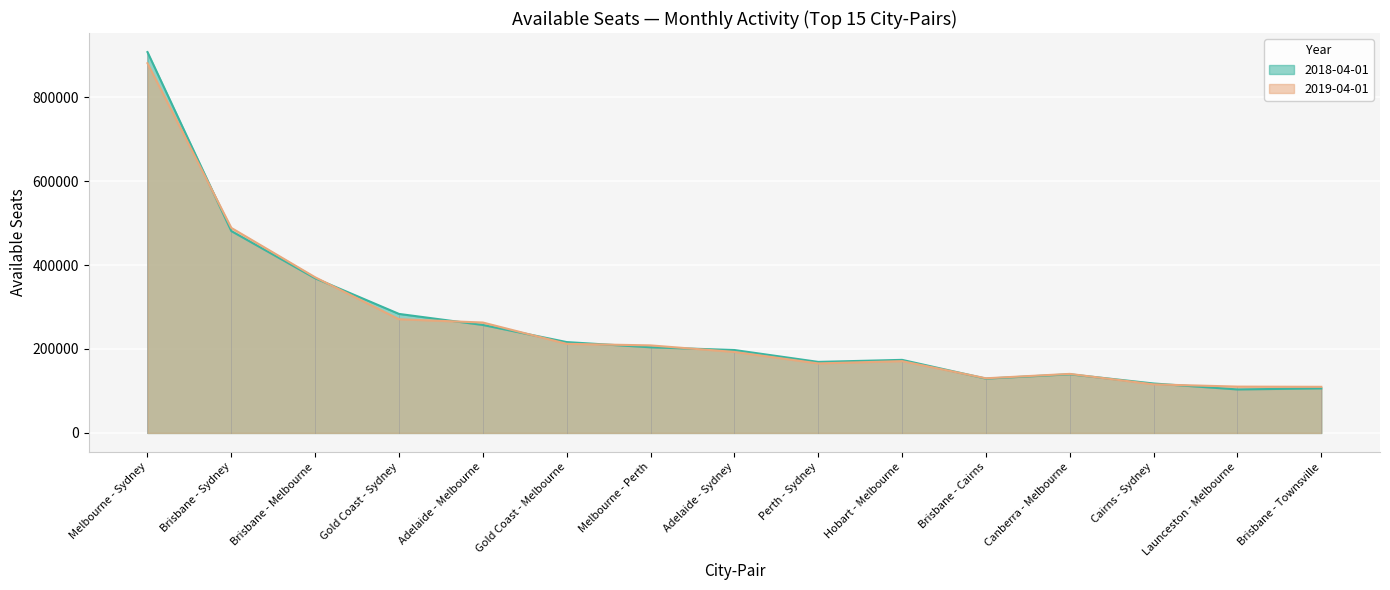

What is the smallest value displayed?

103669